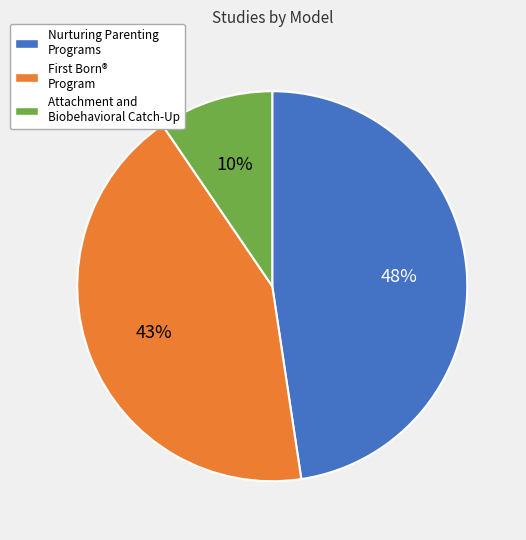

What percentage is the Nurturing Parenting Programs slice, to the nearest percent?

48%